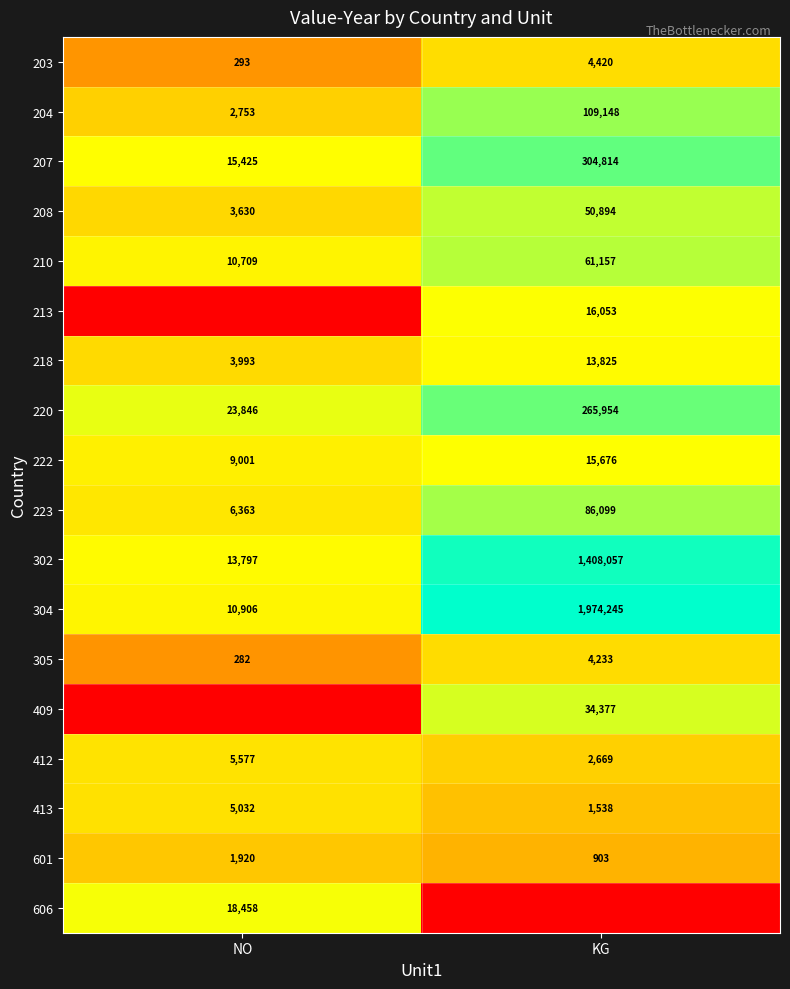

Count the number of categories in the chart.

2